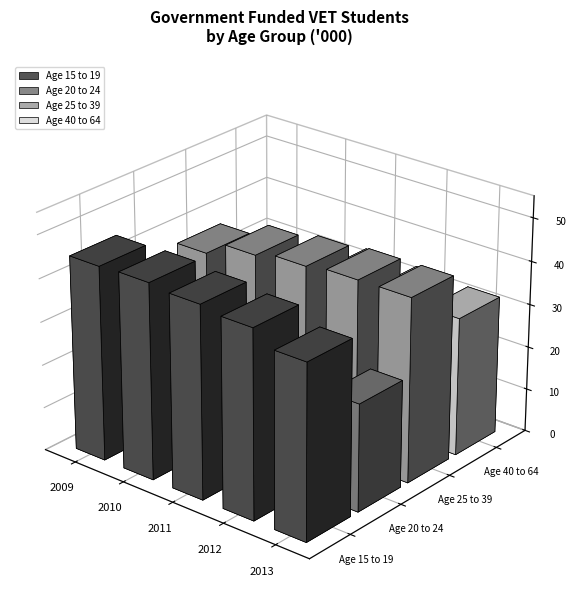

Where is Age 20 to 24 nearest to the value 23?

2009